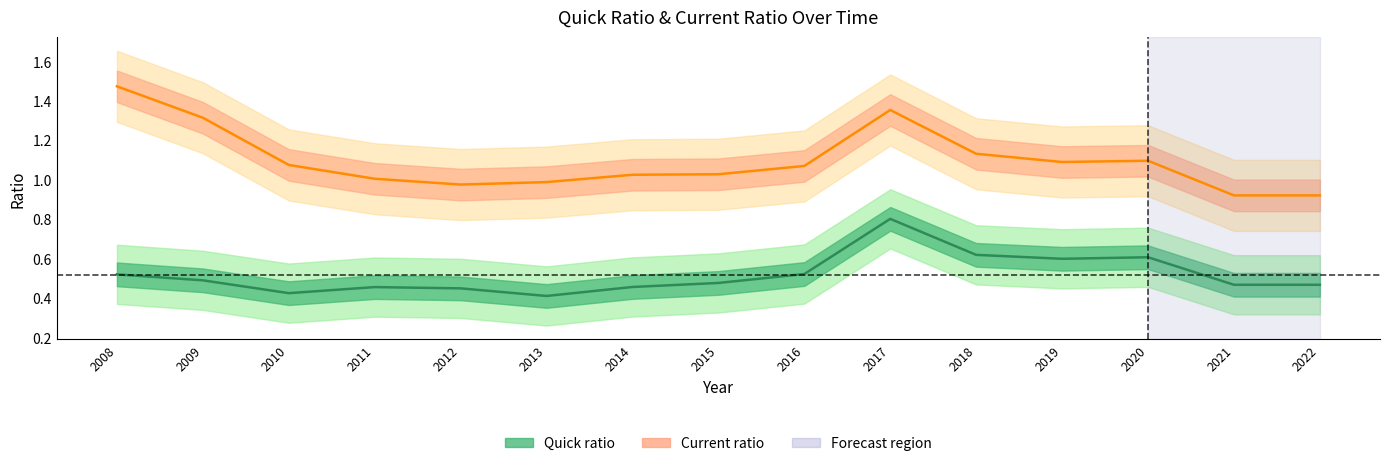

What is the spread (max minus min) of values at 2017?

0.6